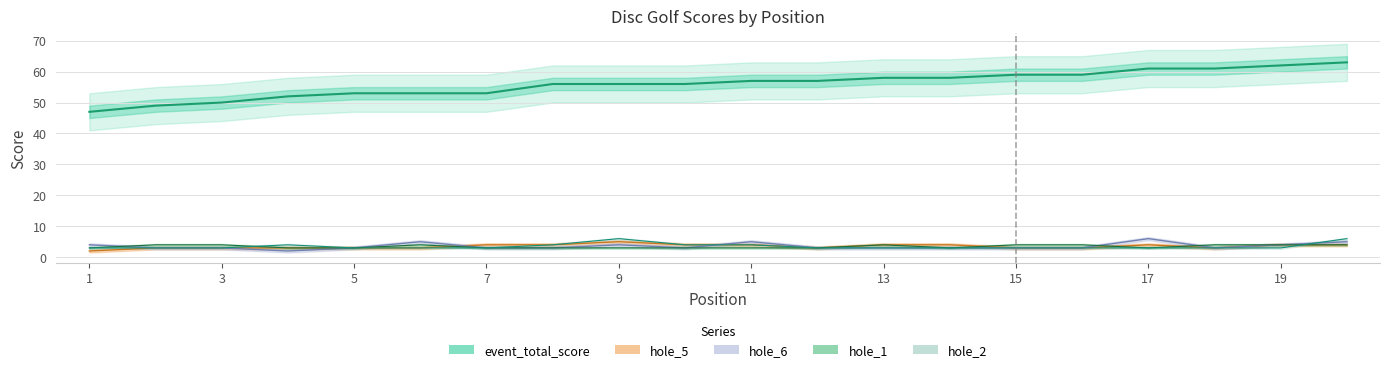

What is the average value of the hole_5 series?

4